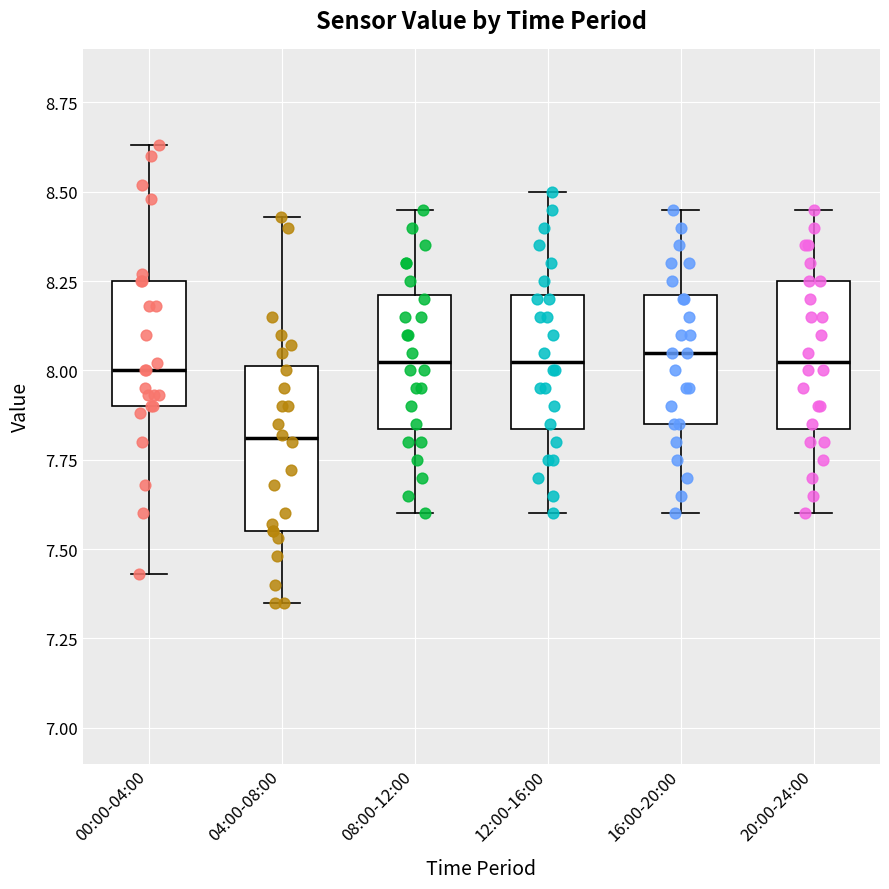

Reading left to right, read every box against the y-axis: the position of its median line, the range the box covers, and the ends of its whiskers. The values are not printed on the chart, so give them approximately, as read against the axis.

00:00-04:00: median 8.00, box 7.90 to 8.25, whiskers 7.45 to 8.65
04:00-08:00: median 7.80, box 7.55 to 8.00, whiskers 7.35 to 8.45
08:00-12:00: median 8.05, box 7.85 to 8.20, whiskers 7.60 to 8.45
12:00-16:00: median 8.05, box 7.85 to 8.20, whiskers 7.60 to 8.50
16:00-20:00: median 8.05, box 7.85 to 8.20, whiskers 7.60 to 8.45
20:00-24:00: median 8.05, box 7.85 to 8.25, whiskers 7.60 to 8.45